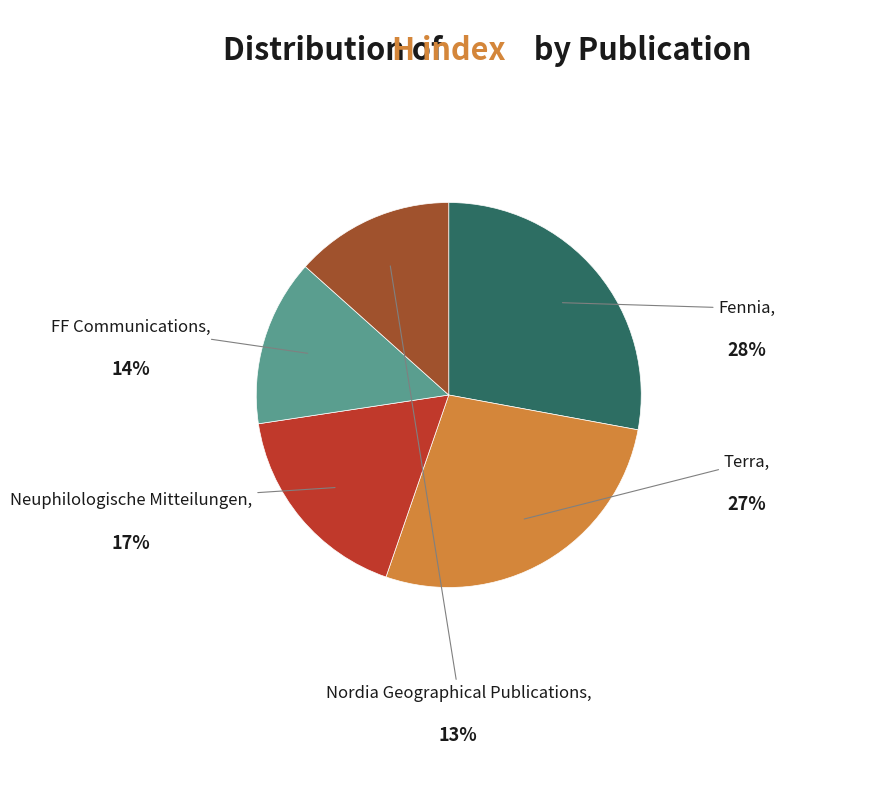

Is it true that Nordia Geographical Publications is 27% of the pie?

False